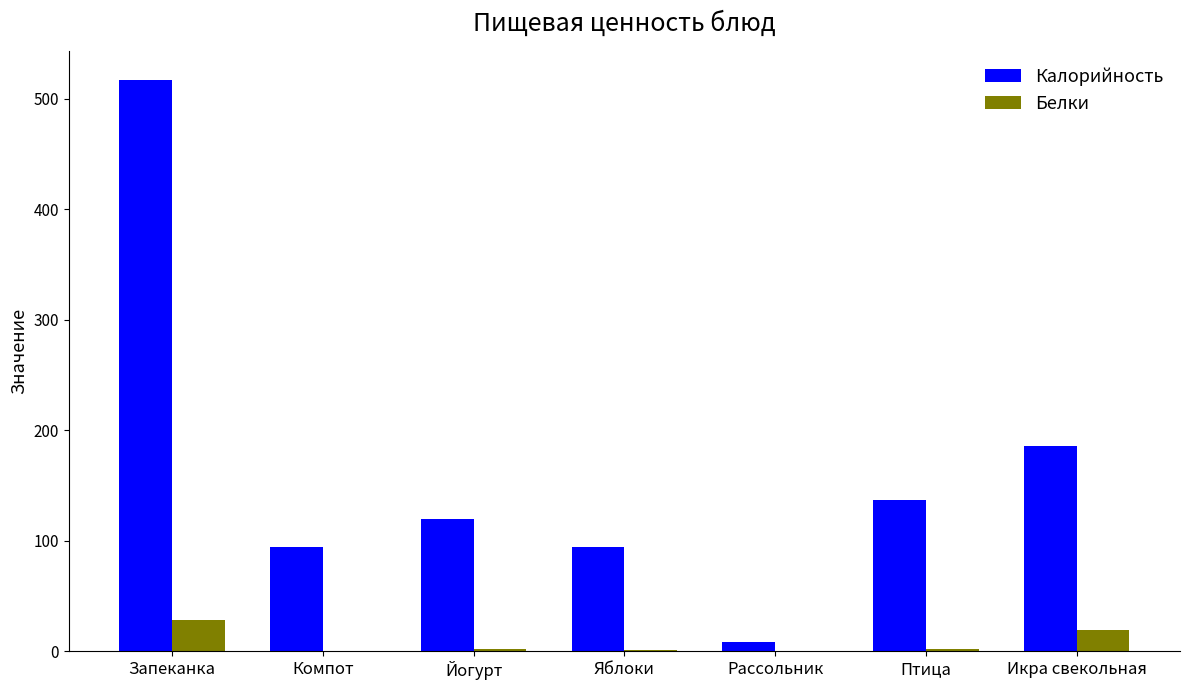

Which category has the highest value across all series?

Запеканка